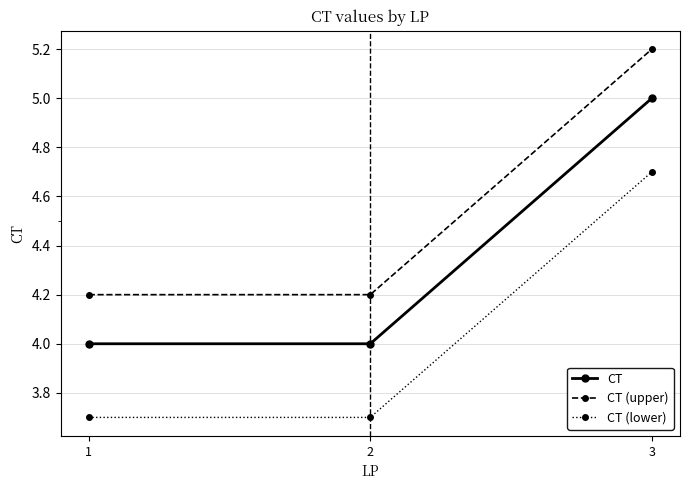

At 1, list the series in order from smallest to largest.

CT (lower), CT, CT (upper)